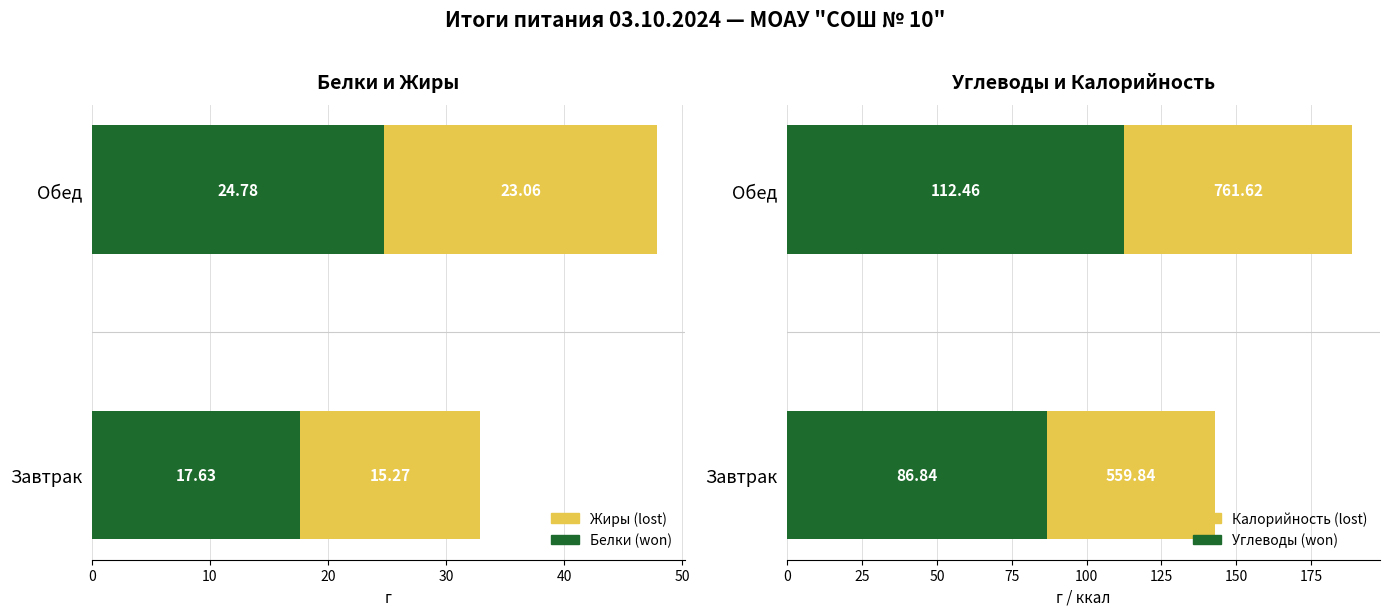

The Белки (won) series shows 24.8 at Обед. True or false?

True